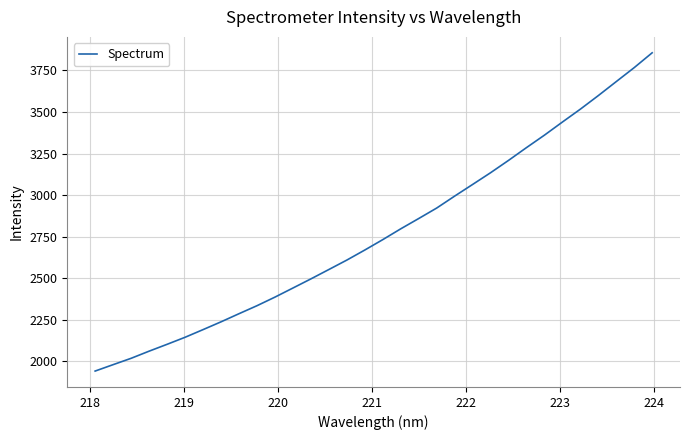

What is the minimum value shown in the chart?

1940.6